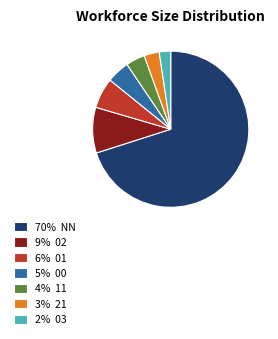

How many slices are in this pie chart?

7